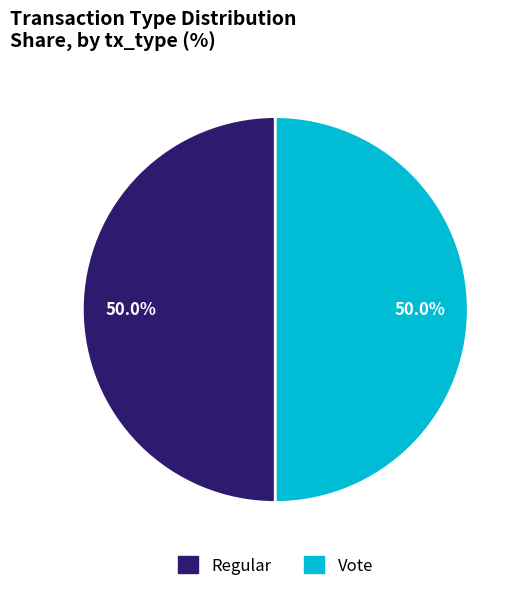

Approximately how many times larger is the value at Regular compared to Vote?

1.0